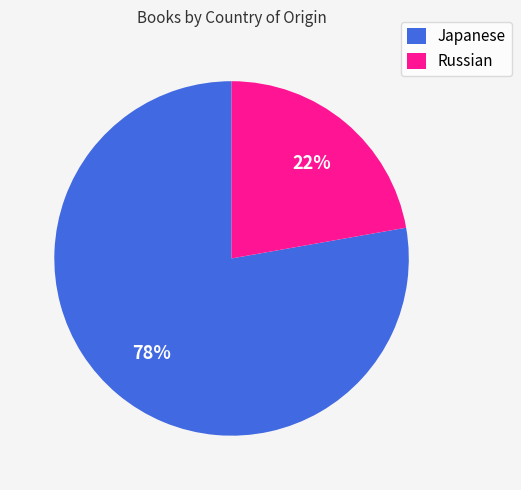

How many segments does this pie chart have?

2